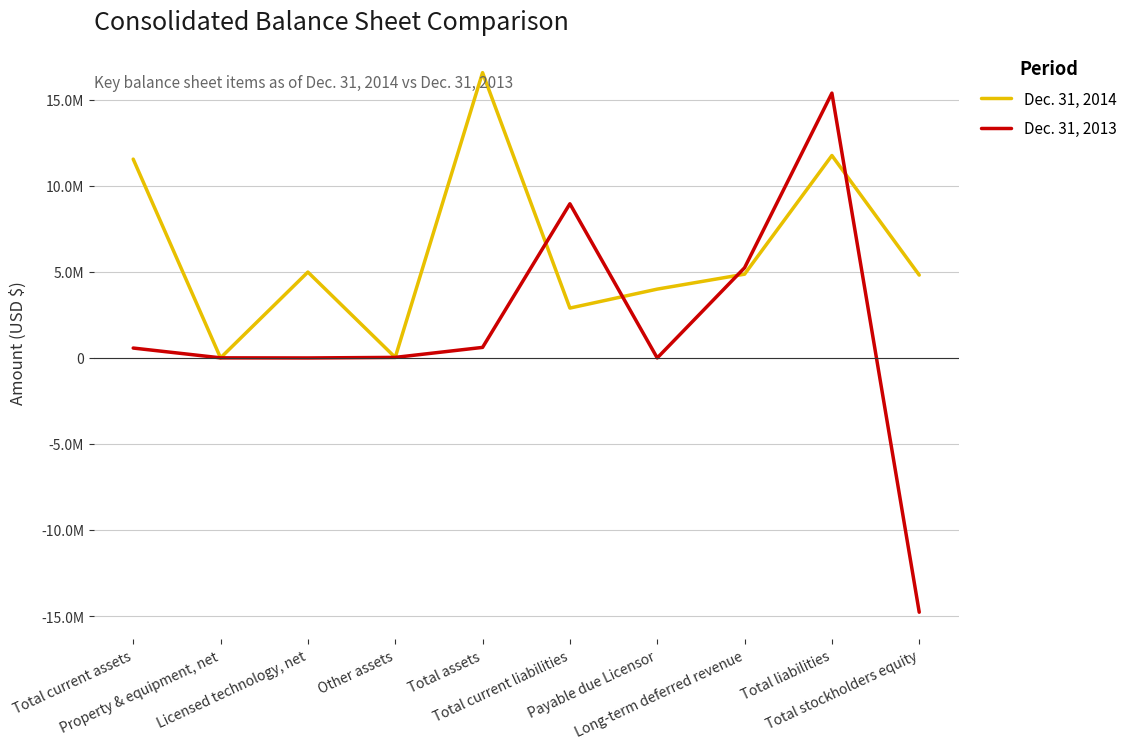

Reading left to right, extract all data points from this chart.

Dec. 31, 2014: Total current assets=11555000	Property & equipment, net=4000	Licensed technology, net=4991000	Other assets=32000	Total assets=16582000	Total current liabilities=2898000	Payable due Licensor=4000000	Long-term deferred revenue=4868000	Total liabilities=11766000	Total stockholders equity=4816000
Dec. 31, 2013: Total current assets=575000	Property & equipment, net=6000	Licensed technology, net=0	Other assets=32000	Total assets=613000	Total current liabilities=8961000	Payable due Licensor=0	Long-term deferred revenue=5241000	Total liabilities=15392000	Total stockholders equity=-14779000